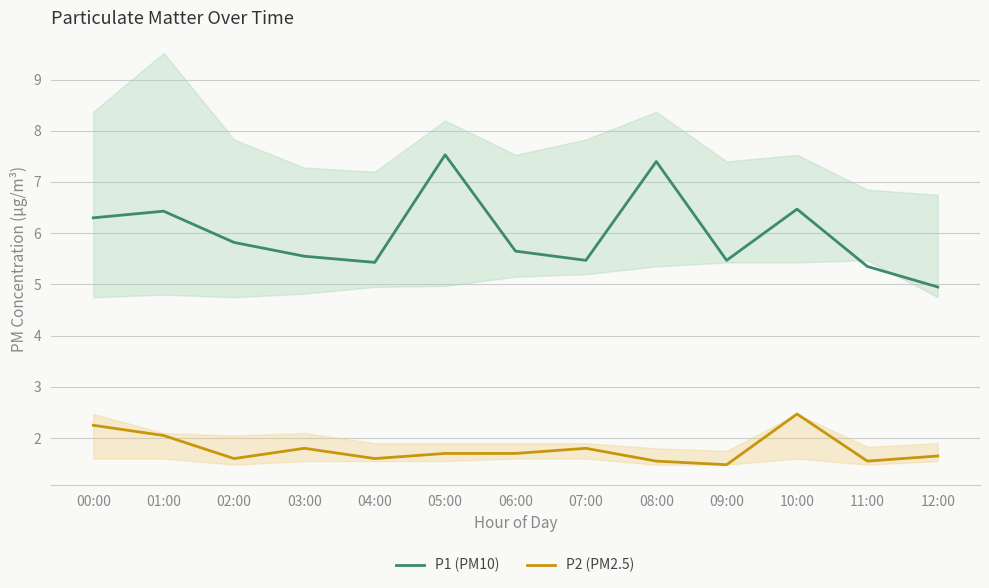

What is the label of the 2nd point from the left?

01:00